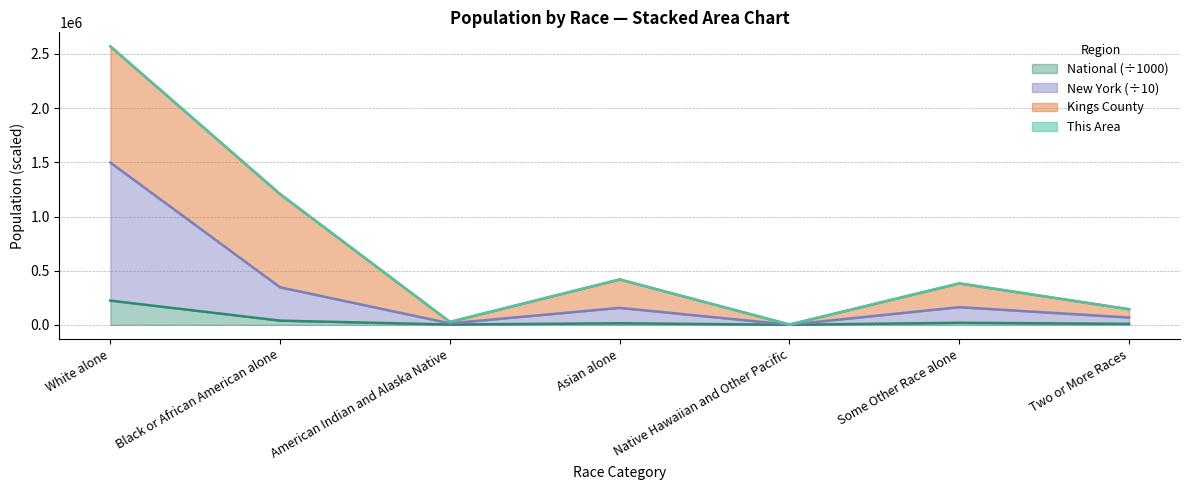

True or false: This Area and New York cross at least once.

False